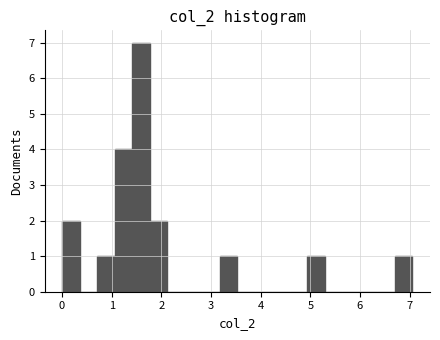

Around what value on the x-axis is the tallest bar? Give the approximate position of its centre, as read against the axis.

1.6